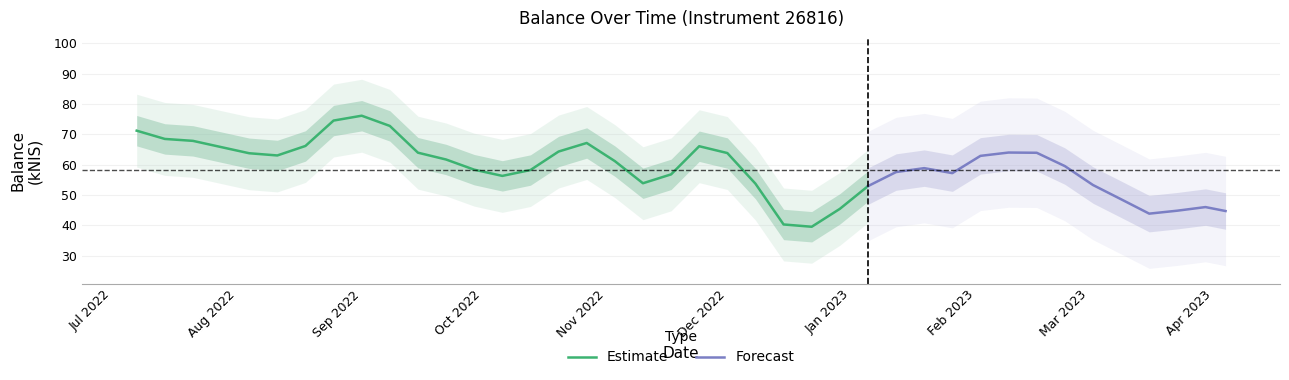

Rank the categories by value from lowest to highest.

2022-12-15, 2022-12-08, 2023-03-09, 2023-04-04, 2022-12-22, 2022-12-01, 2023-03-30, 2023-03-02, 2023-03-16, 2023-03-23, 2022-11-03, 2022-11-10, 2022-10-06, 2022-09-29, 2023-02-16, 2023-01-26, 2023-01-12, 2022-12-29, 2022-09-15, 2023-02-23, 2022-08-04, 2023-01-05, 2022-10-27, 2023-01-19, 2022-09-22, 2023-02-09, 2022-09-08, 2022-08-11, 2022-07-28, 2022-07-14, 2022-07-21, 2022-10-13, 2022-09-01, 2022-11-17, 2022-07-07, 2022-10-20, 2023-02-02, 2022-08-18, 2022-11-24, 2022-08-25